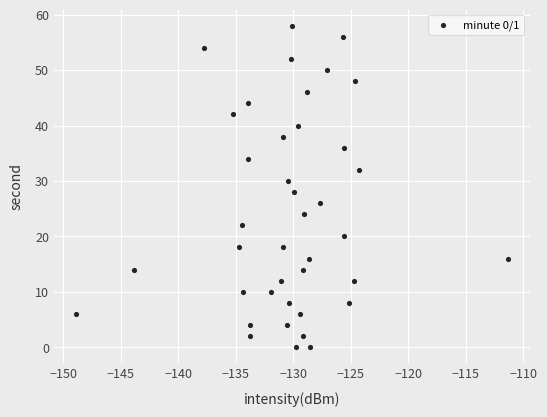

What is the range of Y values (max minus min)?

58